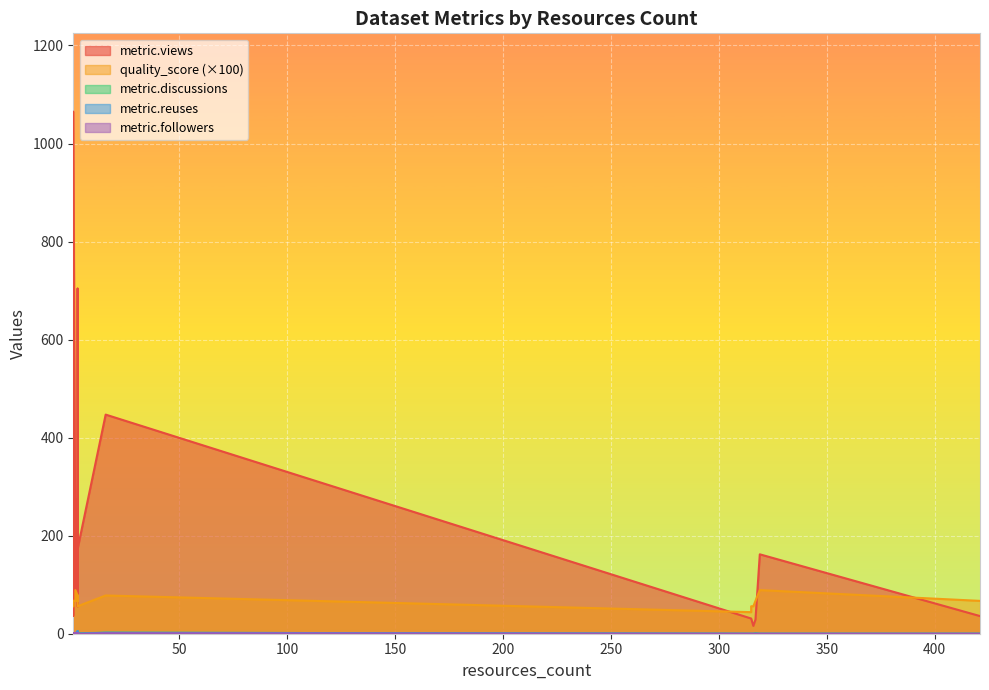

Reading right to left, what are all the values shown in this chart?

metric.views: 173.0	704.0	56.0	275.0	447.0	263.0	233.0	1065.0	43.0	37.0	92.0	31.0	31.0	16.0	29.0	162.0	36.0	161.0
quality_score: 0.6	0.7	0.8	0.9	0.8	0.7	0.8	0.7	0.6	0.7	0.7	0.6	0.4	0.6	0.7	0.9	0.7	0.7
metric.discussions: 1.0	3.0	0.0	0.0	2.0	1.0	0.0	1.0	0.0	0.0	0.0	0.0	0.0	0.0	1.0	0.0	0.0	0.0
metric.reuses: 0.0	5.0	0.0	0.0	2.0	2.0	5.0	0.0	0.0	0.0	1.0	0.0	0.0	0.0	0.0	0.0	0.0	0.0
metric.followers: 0.0	1.0	1.0	1.0	1.0	1.0	2.0	1.0	0.0	0.0	2.0	0.0	0.0	0.0	0.0	0.0	0.0	0.0